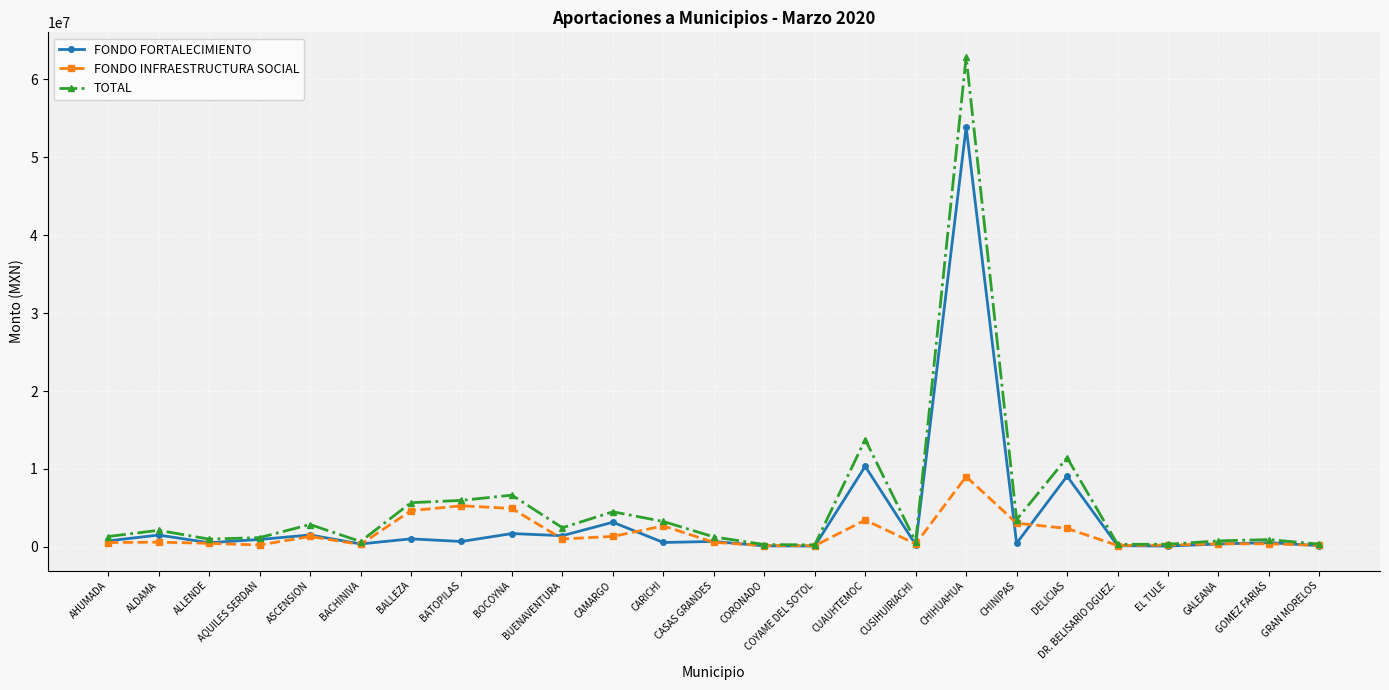

What is the sum of all TOTAL values?

134551944.2